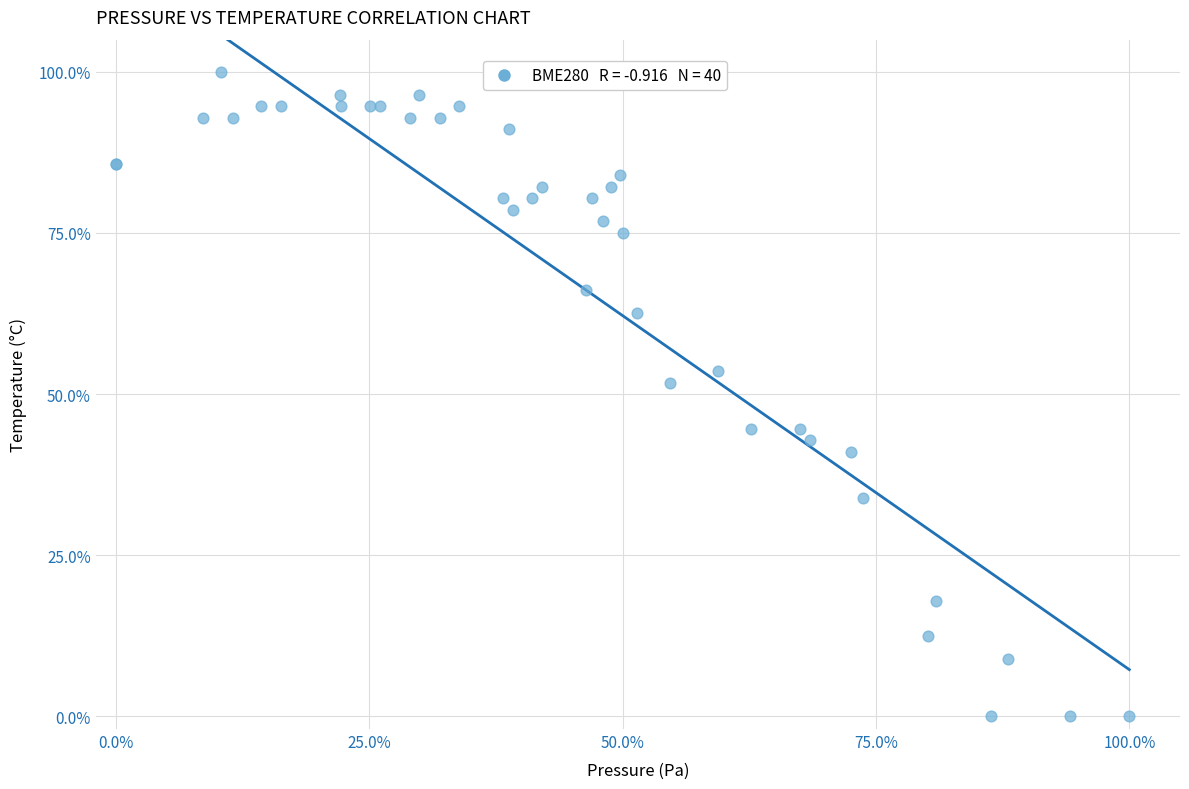

What Y value in the scatter plot is closest to 50?

51.8